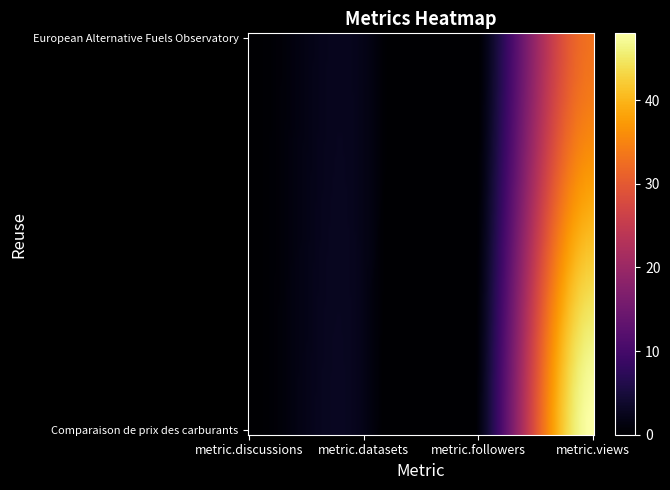

Which series has the largest total across all categories?

Comparaison de prix des carburants